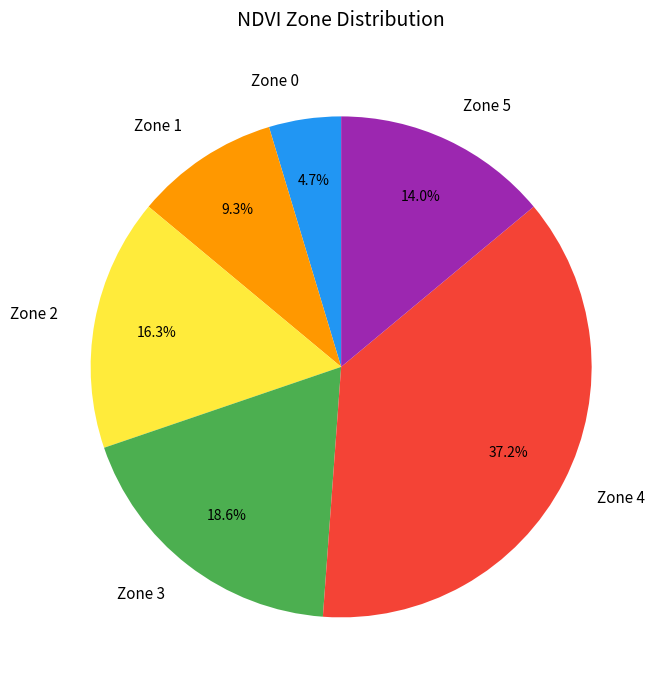

To the nearest percent, what is the combined percentage of Zone 5 and Zone 4?

51%